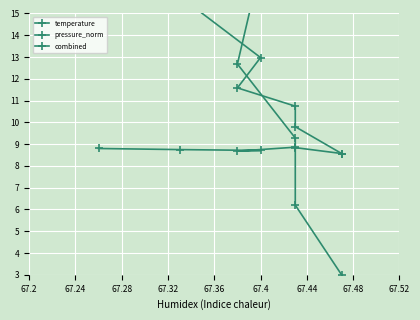

After their last crossing, which series has the higher values: combined or pressure_norm?

combined